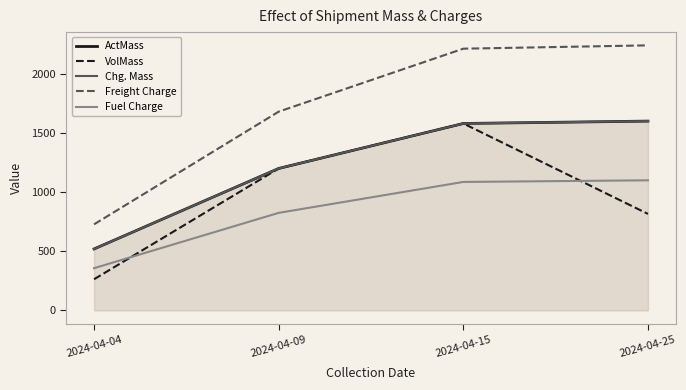

What is the difference between the maximum and minimum values in the VolMass series?

1316.0